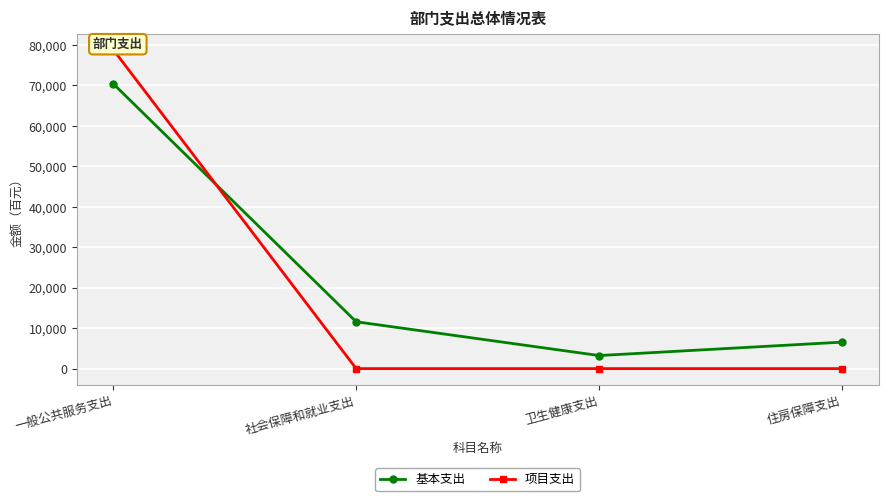

Which series has the largest total across all categories?

基本支出